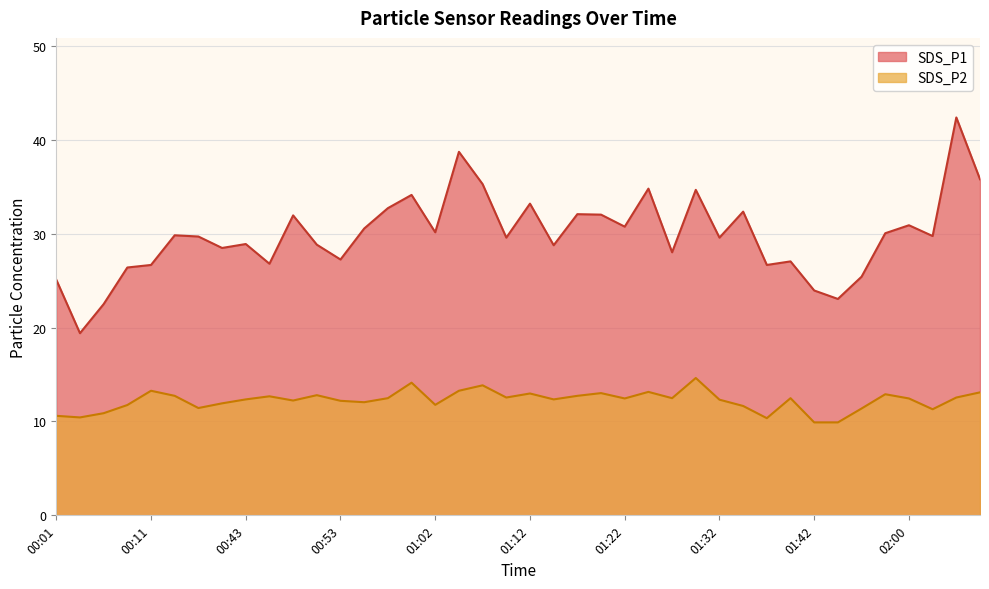

At how many categories does at least one series exceed 13?

40